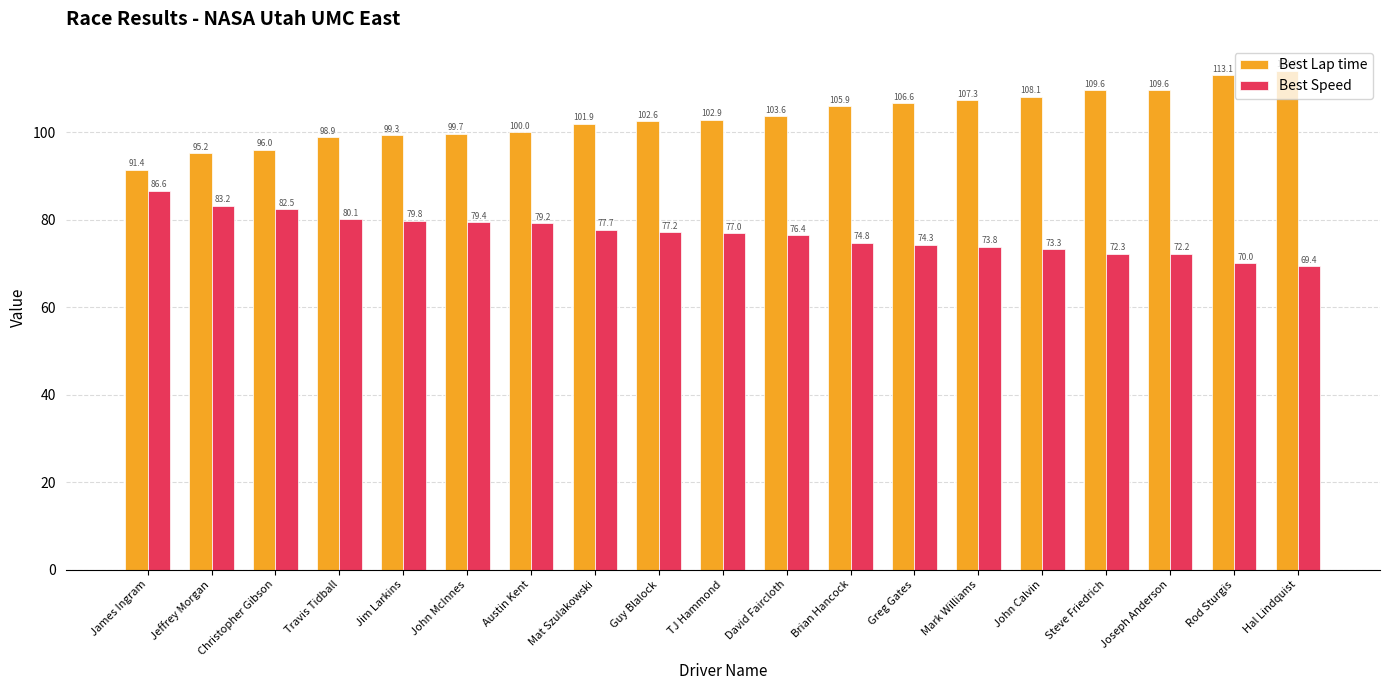

What is the total value across all series at Greg Gates?

180.9